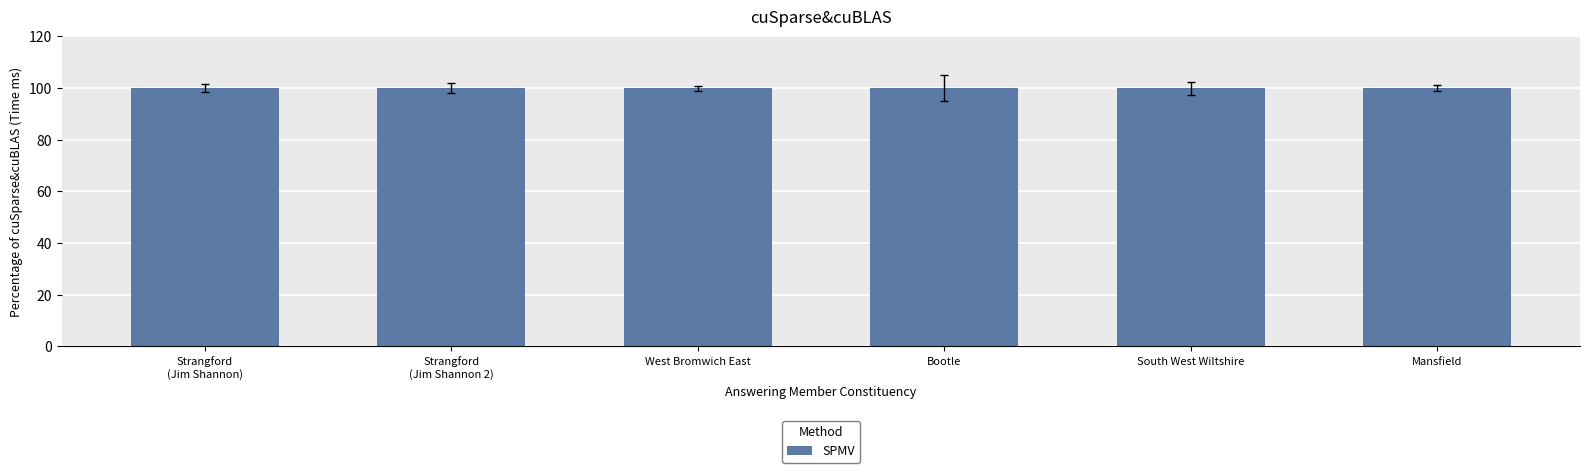

What is the label of the 1st bar from the left?

Strangford
(Jim Shannon)